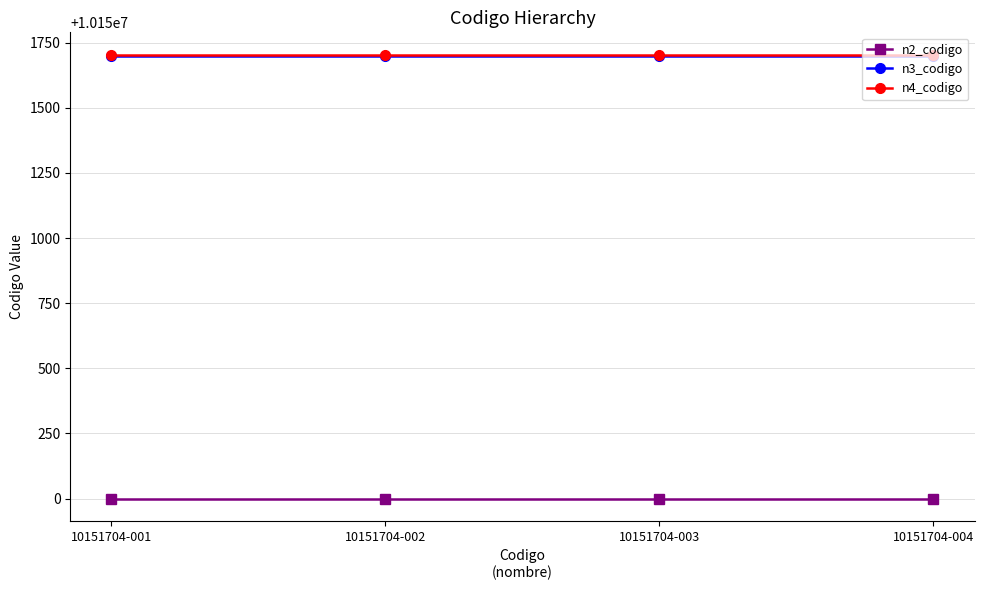

Is it true that n2_codigo equals 10150000 at 10151704-002?

True